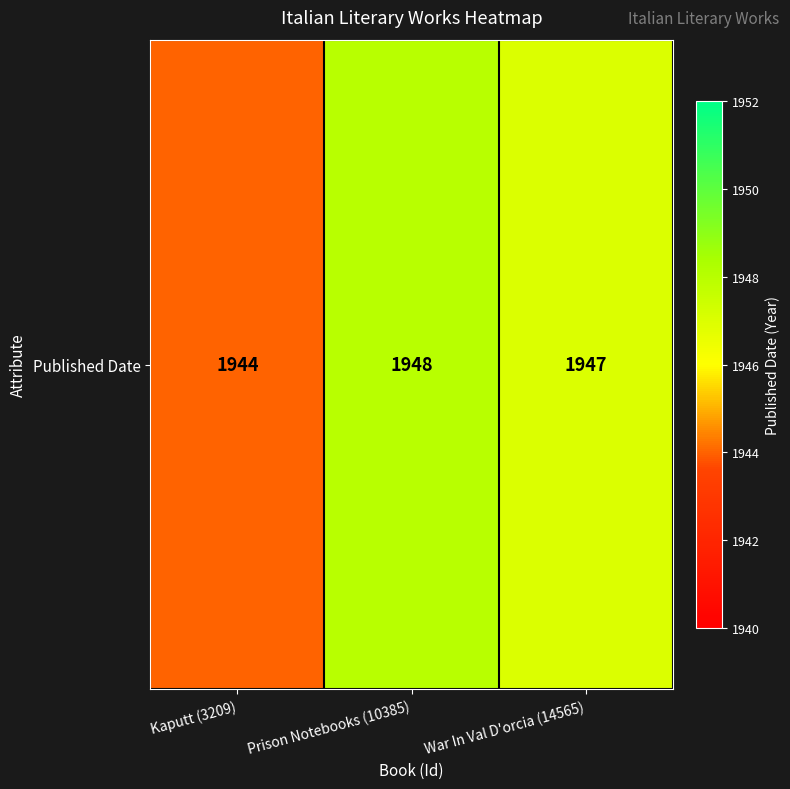

True or false: the data shows 1947 at War In Val D'orcia (14565).

True